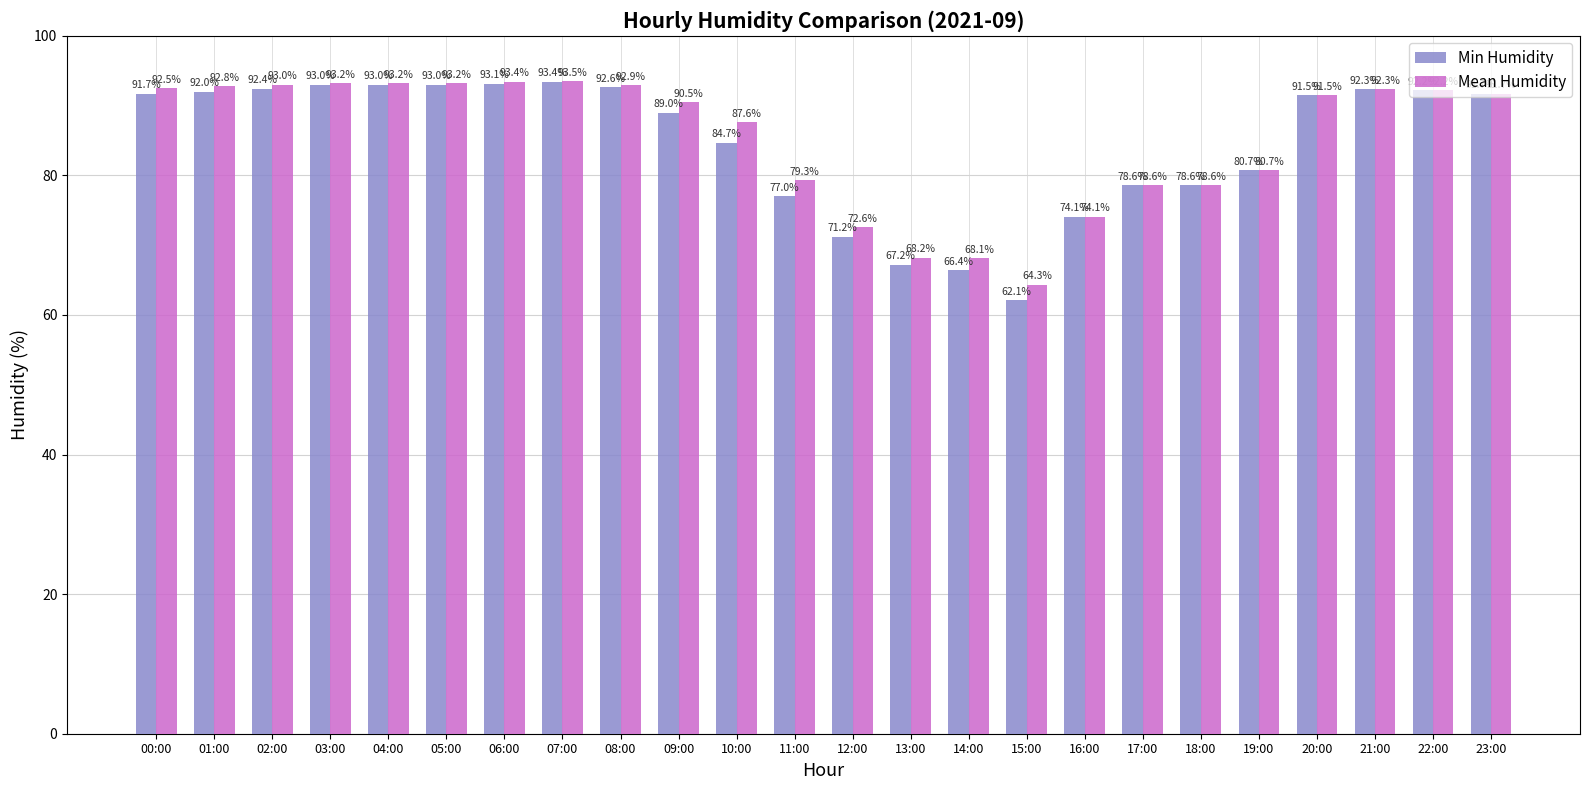

What is the label of the 17th bar from the left?

16:00